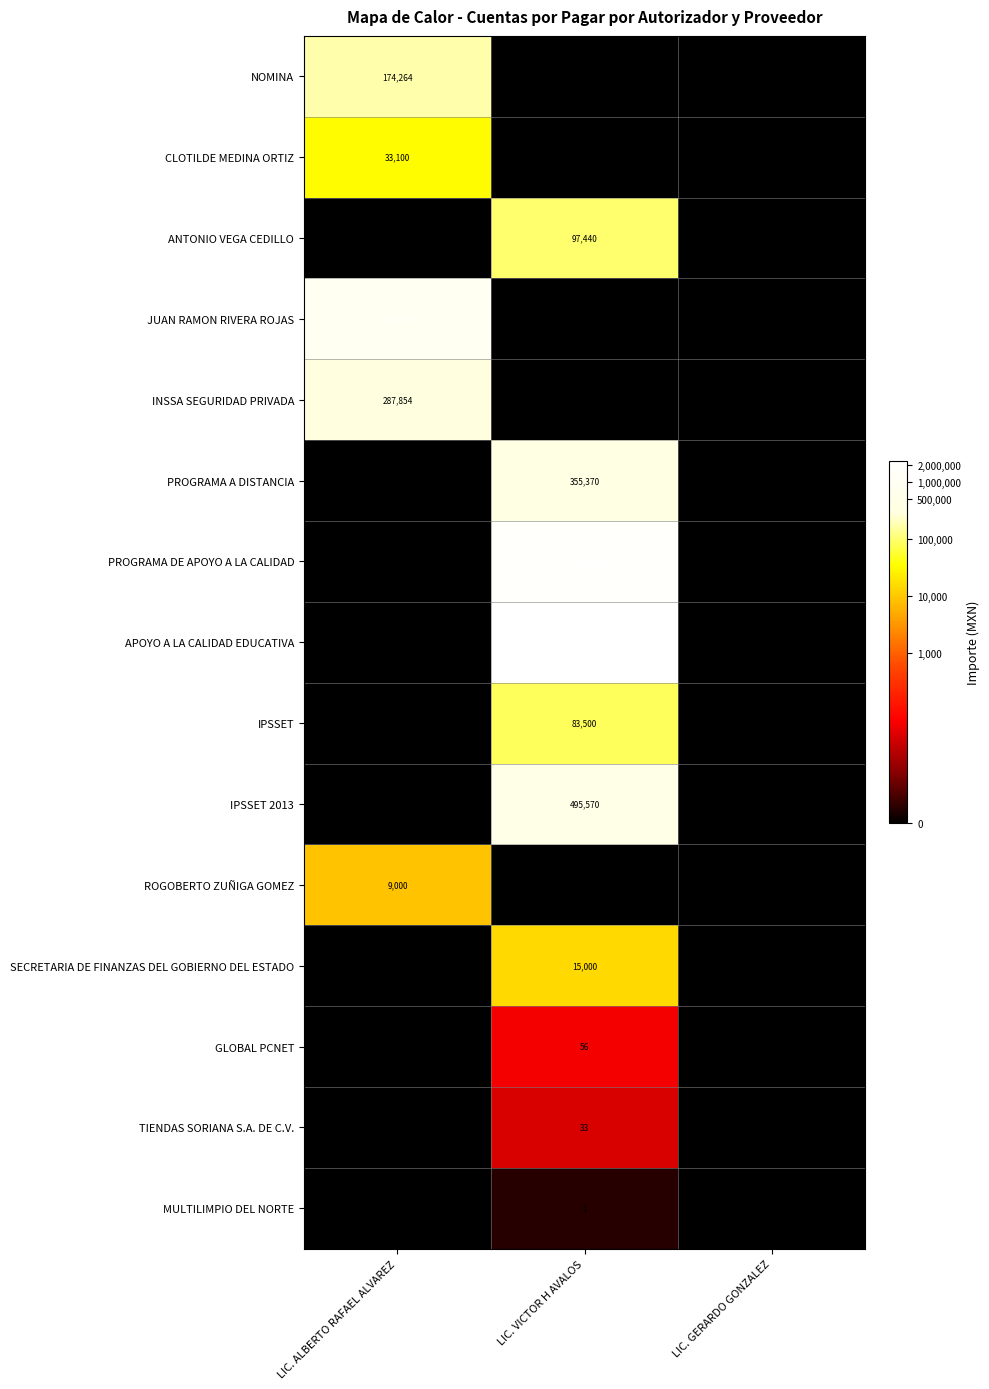

Is it true that NOMINA equals 312097 at LIC. ALBERTO RAFAEL ALVAREZ?

False